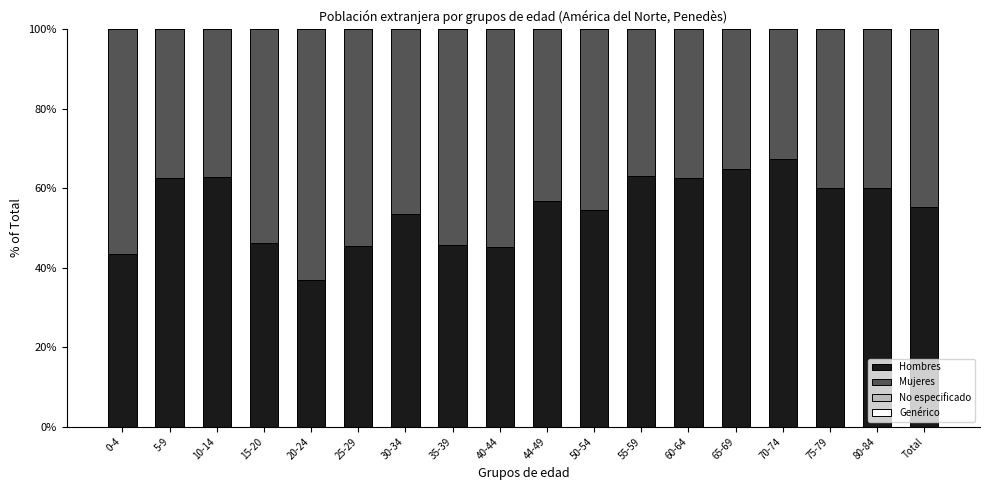

What is the sum of the Hombres values at 44-49 and 5-9?

119.3